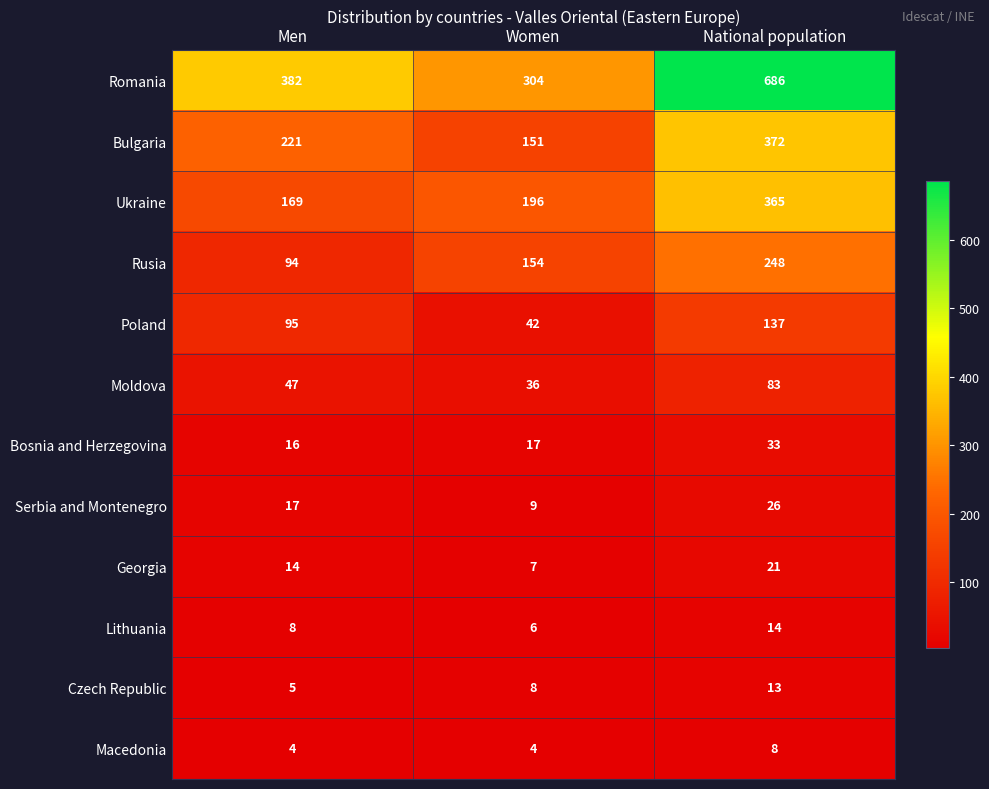

What is the maximum value for Macedonia?

8